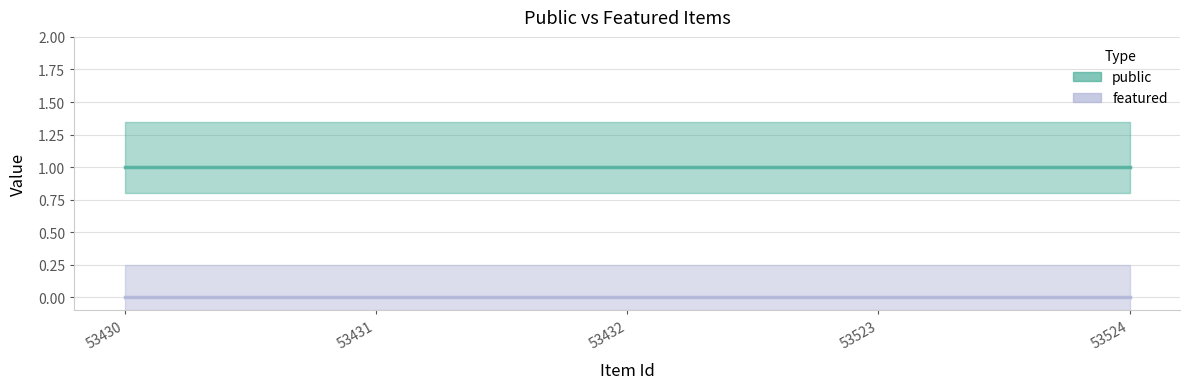

At 53430, list the series in order from smallest to largest.

featured, public